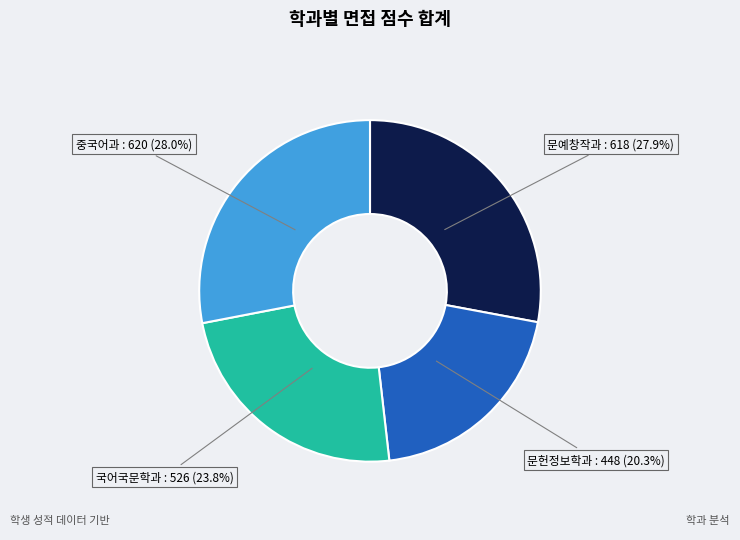

Is there a majority slice in this chart?

No